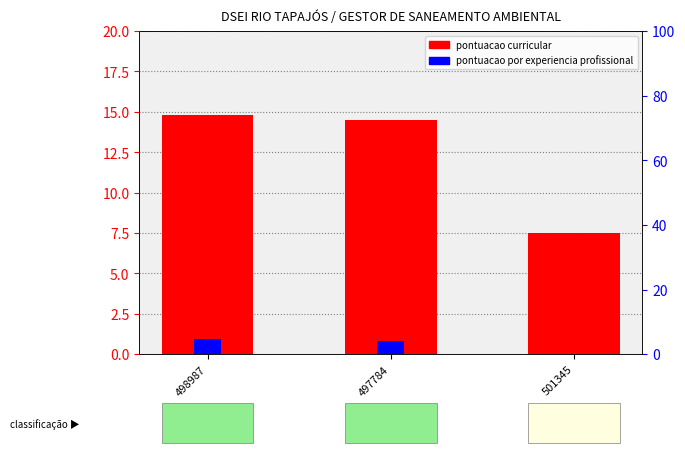

Is it true that pontuacao curricular equals 7.5 at 501345?

True